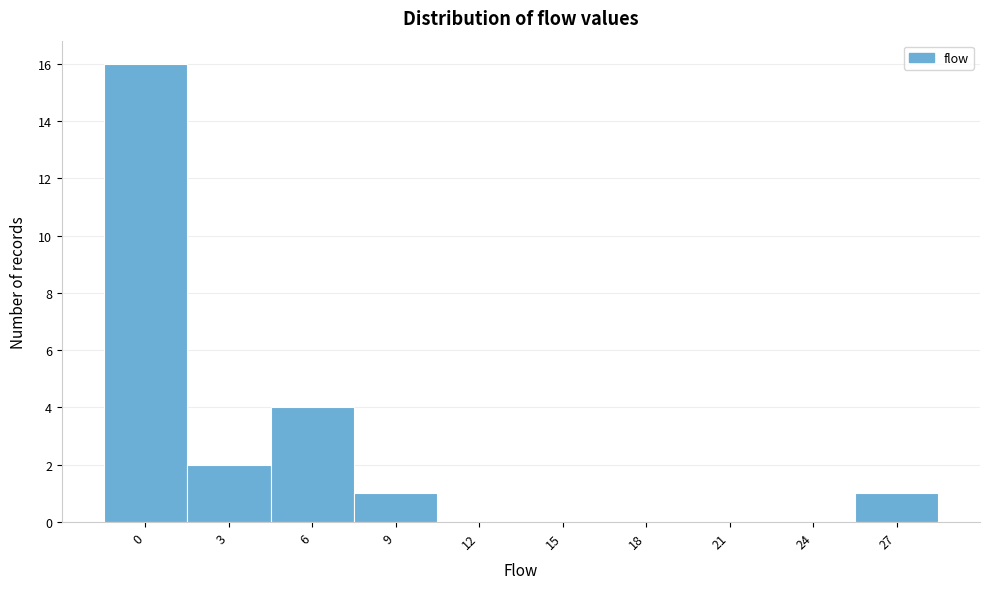

Reading left to right, list all the values displayed in this chart.

0=16	3=2	6=4	9=1	12=0	15=0	18=0	21=0	24=0	27=1